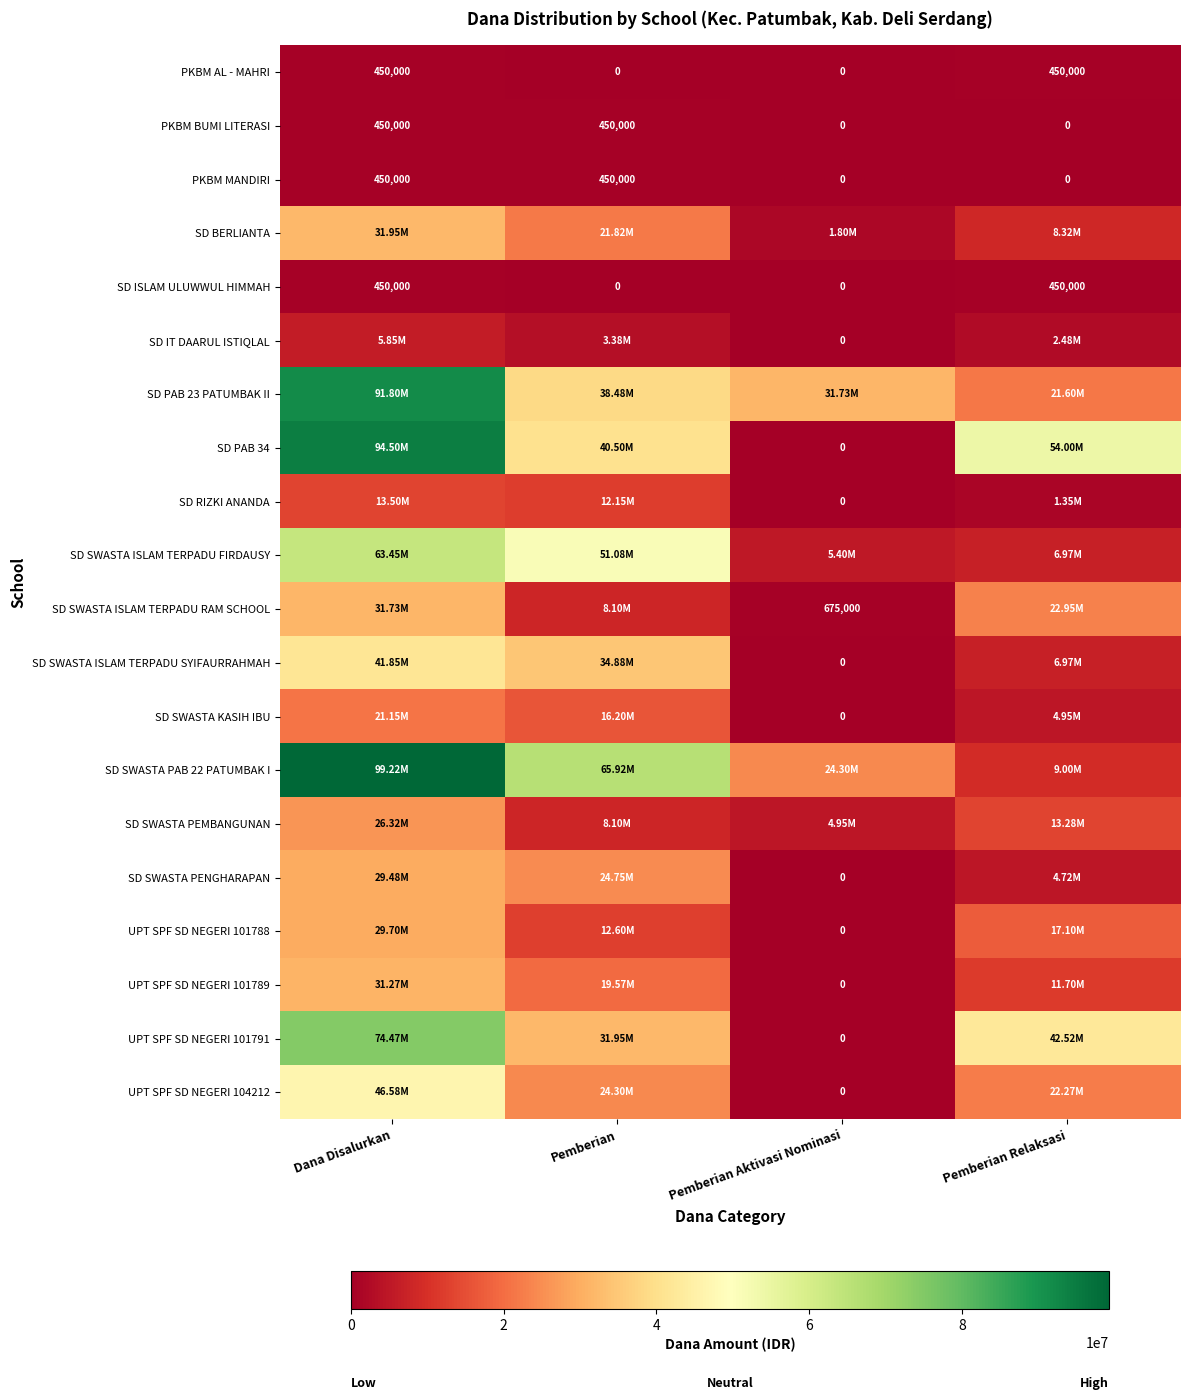

What is the difference between the maximum and minimum values in the PKBM MANDIRI series?

450000